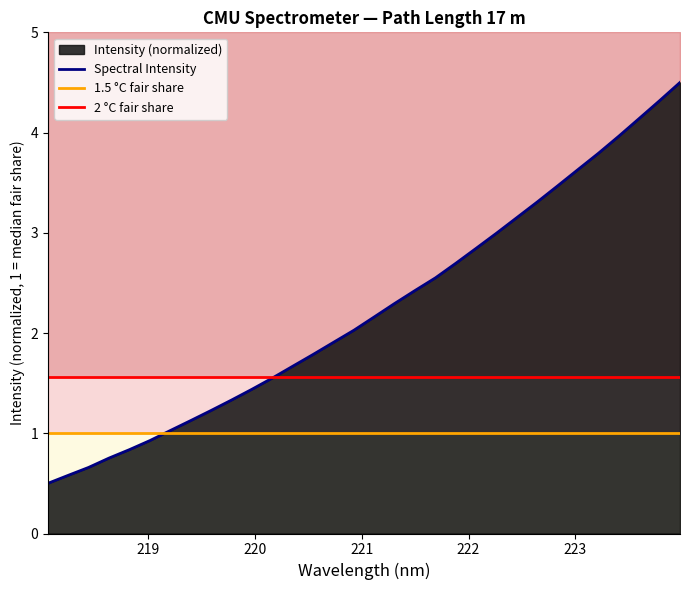

Which label corresponds to the smallest value in the chart?

218.0596